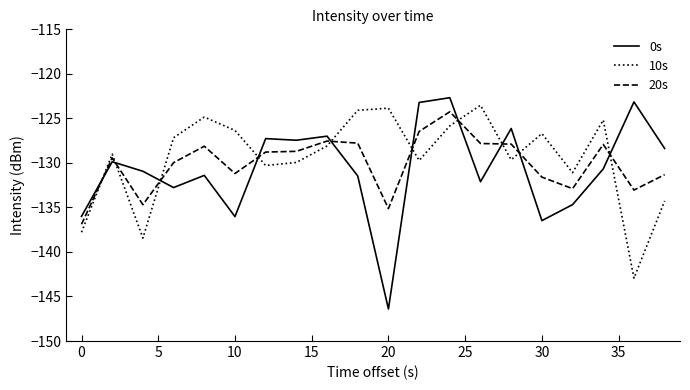

What is the sum of all 20s values?

-2601.5